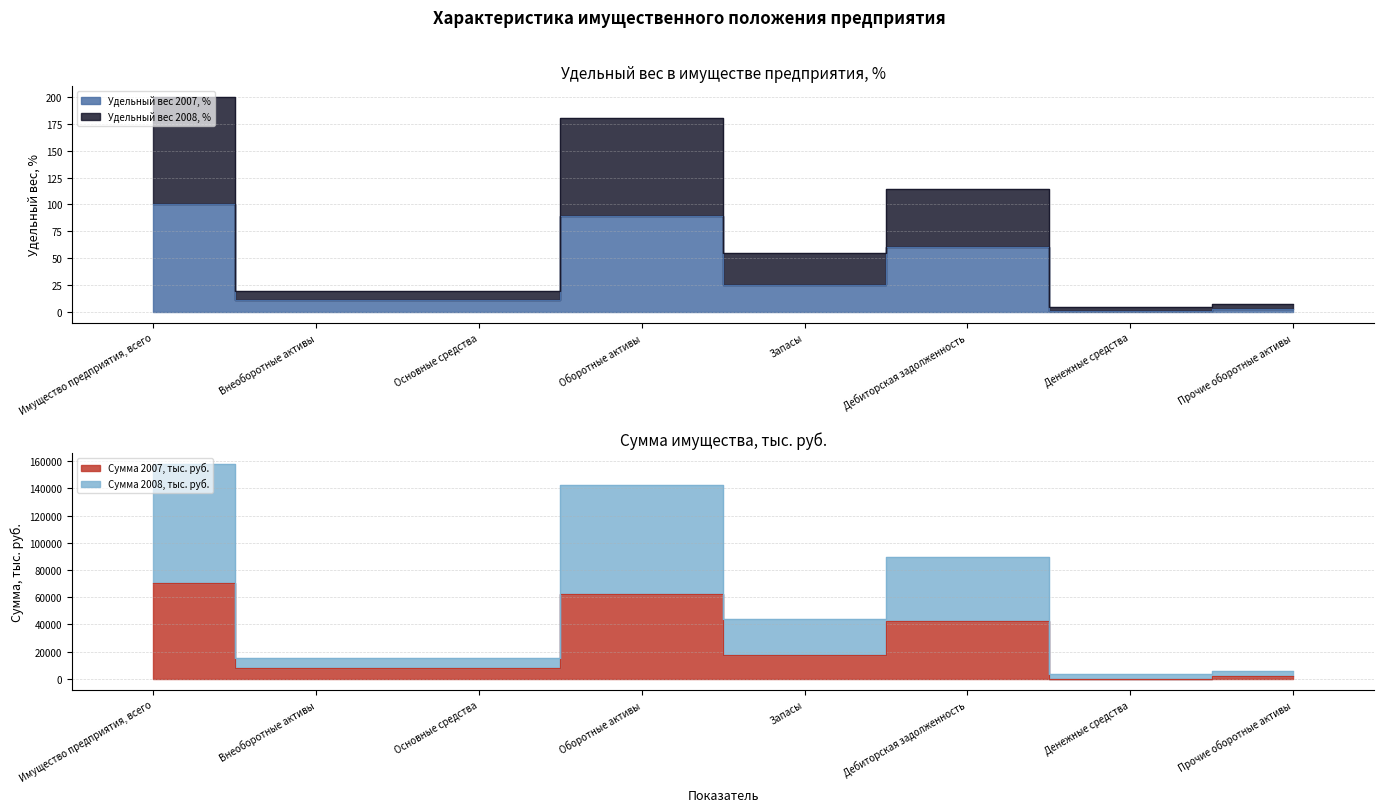

Which category has the highest value in the Сумма 2007, тыс. руб. series?

Имущество предприятия, всего